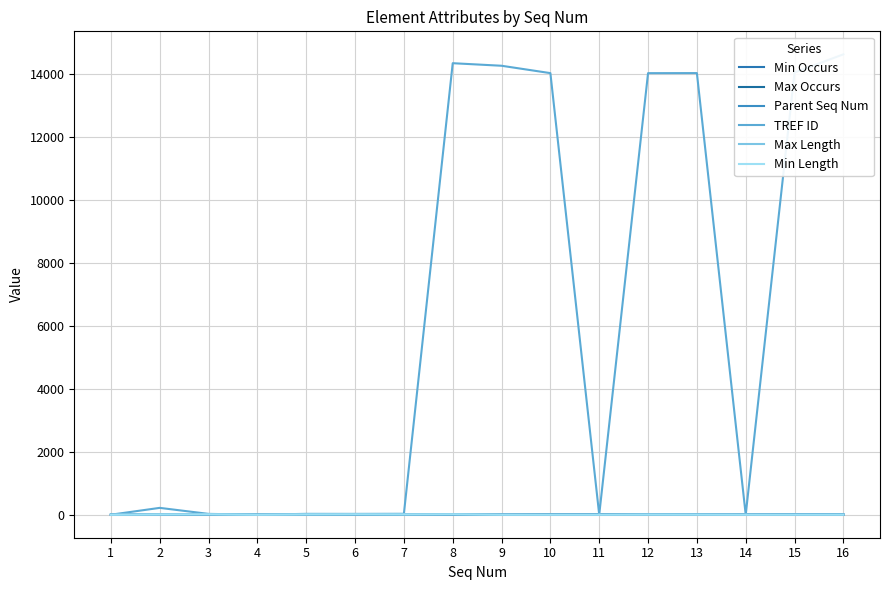

In Max Length, how many points are lower than both neighbors (excluding endpoints)?

3